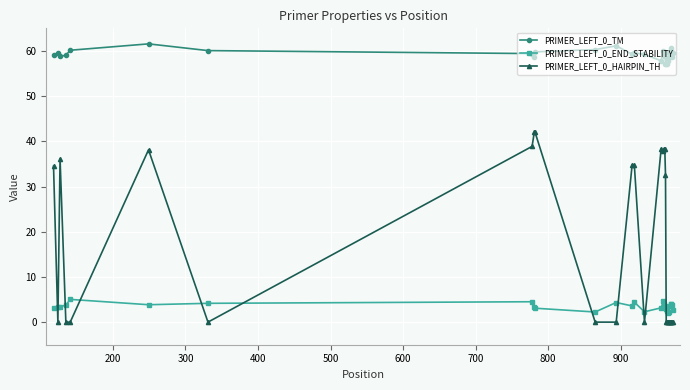

What is the highest value of the PRIMER_LEFT_0_TM series?

61.6